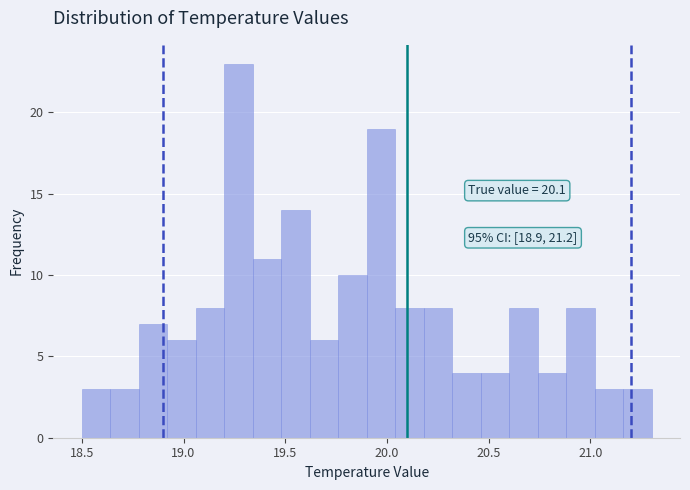

Around what value on the x-axis is the tallest bar? Give the approximate position of its centre, as read against the axis.

19.25